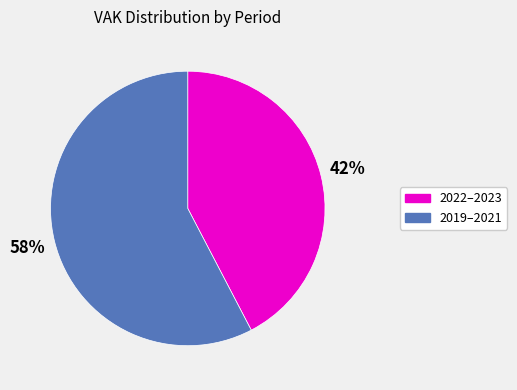

Is there any slice that represents more than half of the pie?

Yes